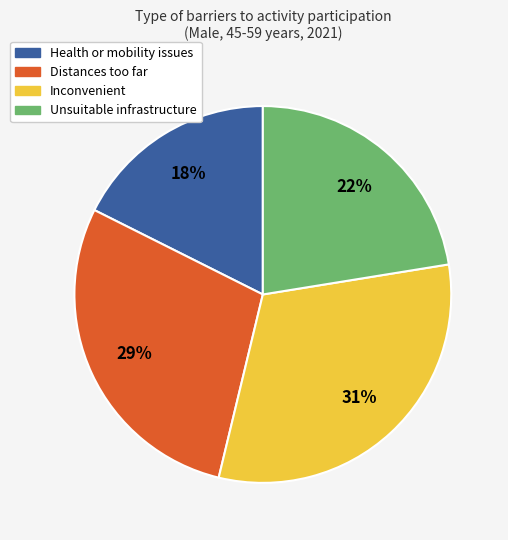

To the nearest percent, what is the difference between the Inconvenient and Unsuitable infrastructure slice percentages?

9%